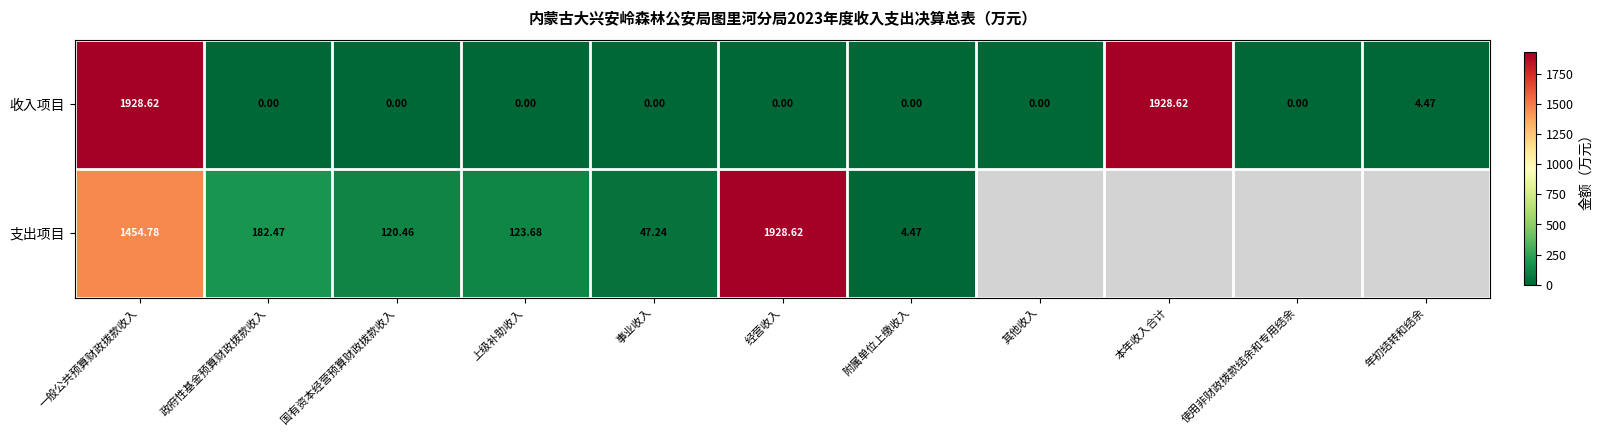

Rank the series at 国有资本经营预算财政拨款收入 from highest to lowest value.

支出项目, 收入项目